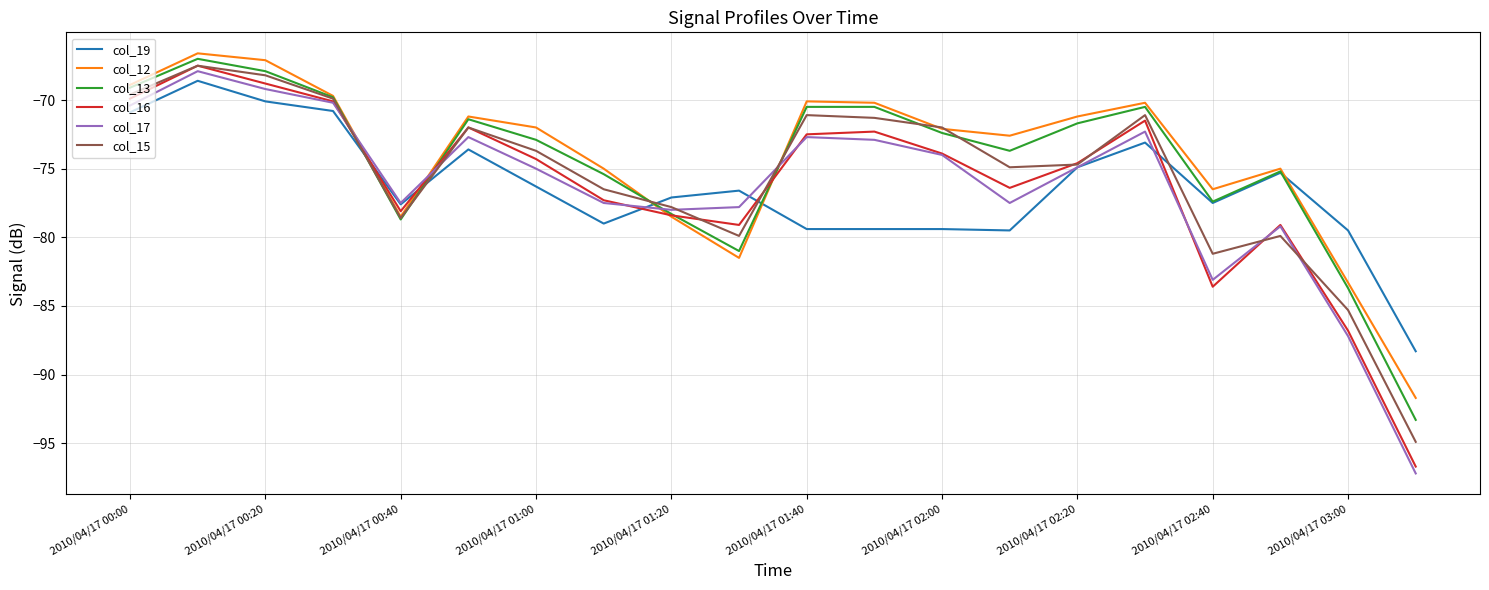

Which series has the widest spread of values?

col_17